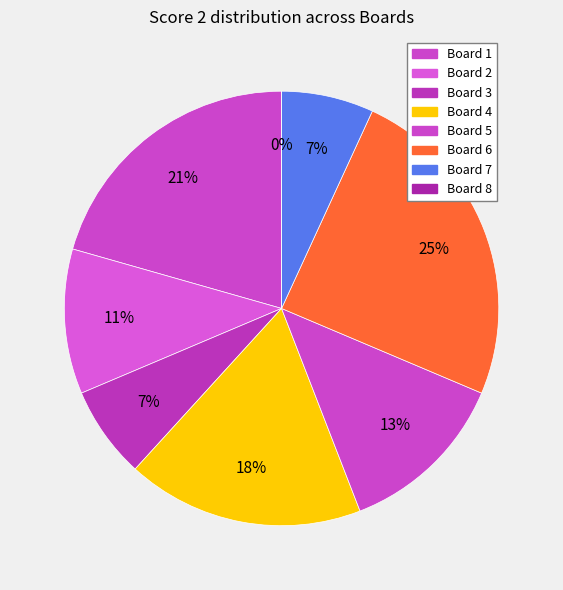

The Board 2 slice represents 11% of the pie. True or false?

True